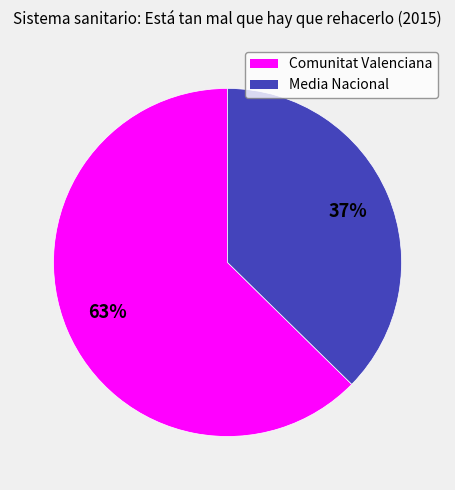

What is the ratio of the value at Media Nacional to the value at Comunitat Valenciana?

0.6